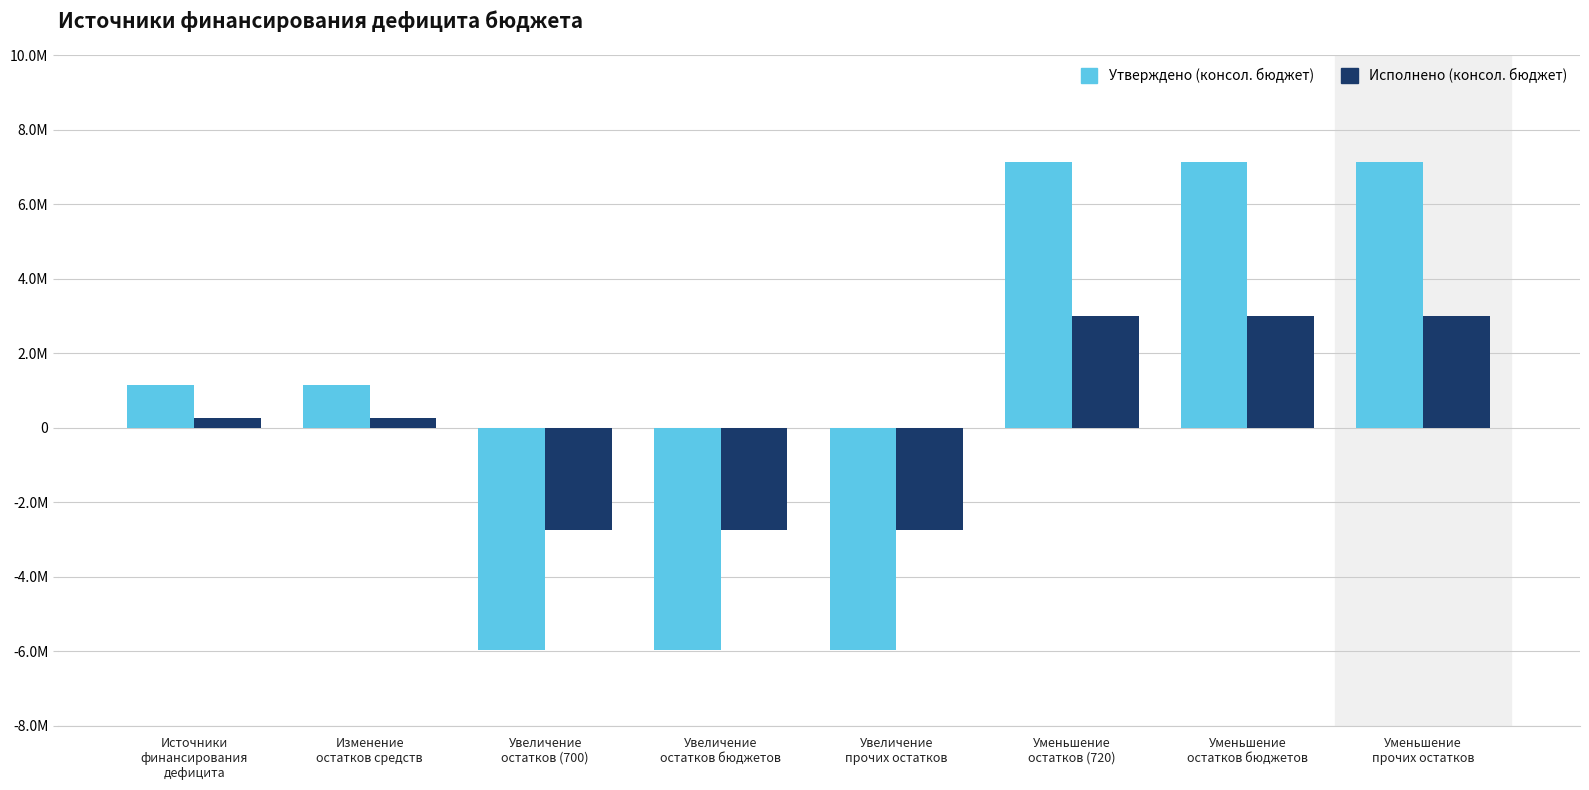

Reading left to right, what are all the values shown in this chart?

Утверждено (консол. бюджет): Источники
финансирования
дефицита=1164267.0	Изменение
остатков средств=1164267.0	Увеличение
остатков (700)=-5972600.0	Увеличение
остатков бюджетов=-5972600.0	Увеличение
прочих остатков=-5972600.0	Уменьшение
остатков (720)=7136867.0	Уменьшение
остатков бюджетов=7136867.0	Уменьшение
прочих остатков=7136867.0
Исполнено (консол. бюджет): Источники
финансирования
дефицита=266594.9	Изменение
остатков средств=266594.9	Увеличение
остатков (700)=-2749831.7	Увеличение
остатков бюджетов=-2749831.7	Увеличение
прочих остатков=-2749831.7	Уменьшение
остатков (720)=3016426.6	Уменьшение
остатков бюджетов=3016426.6	Уменьшение
прочих остатков=3016426.6